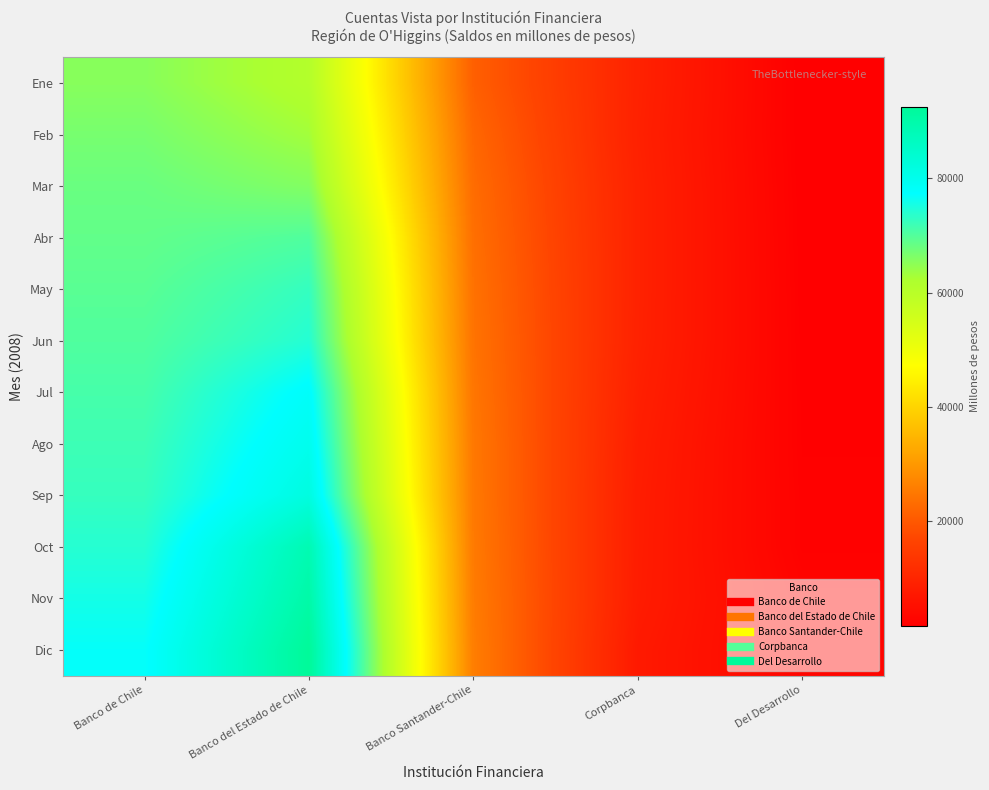

Which has a higher value, Corpbanca or Banco Santander-Chile?

Banco Santander-Chile